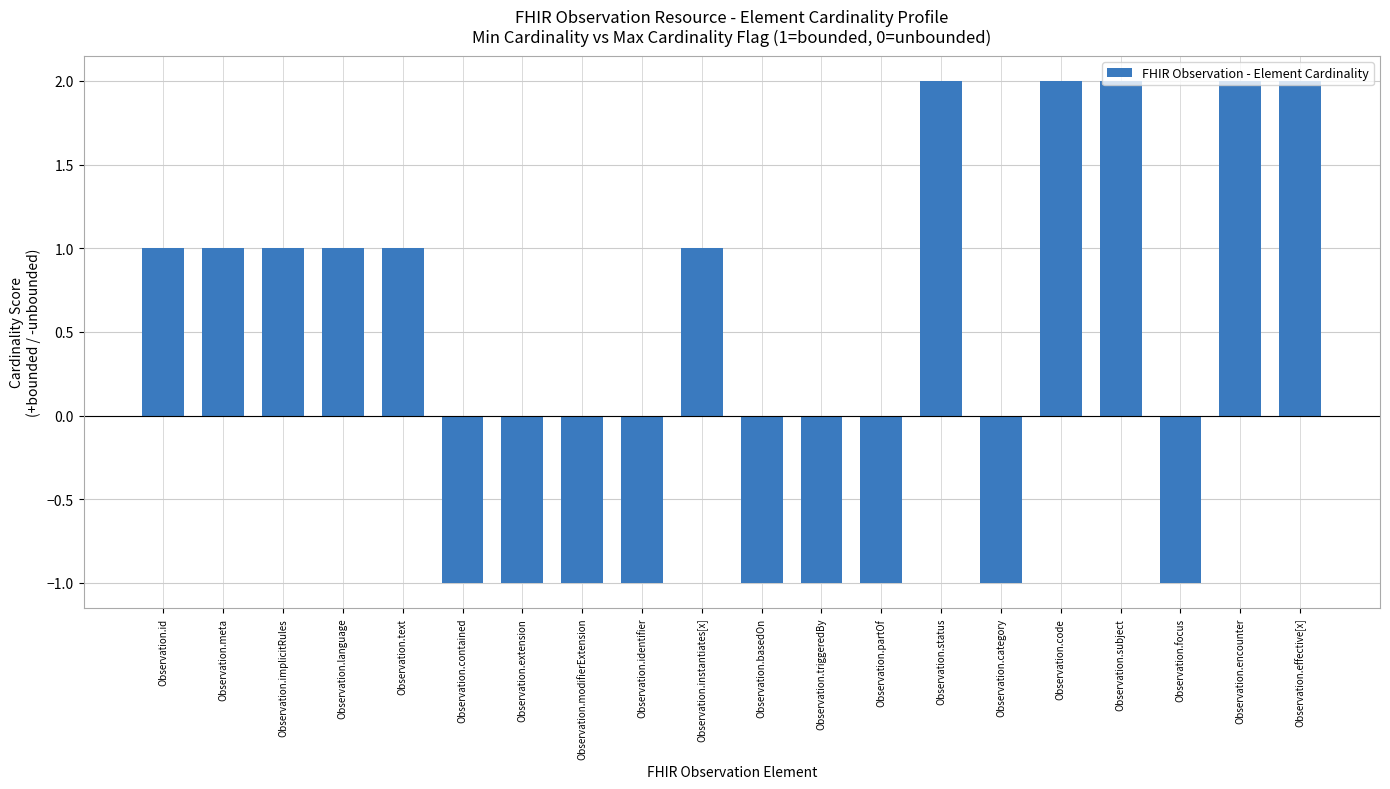

How many values are above zero?

11